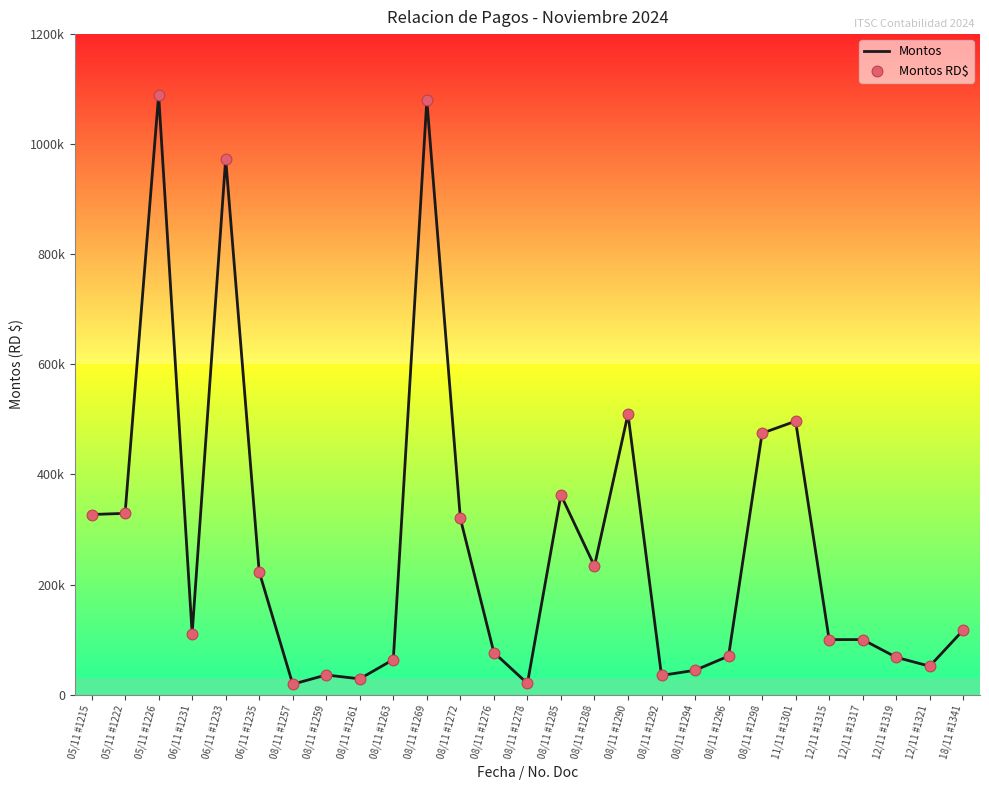

Is this an area chart (filled region under the line)?

No